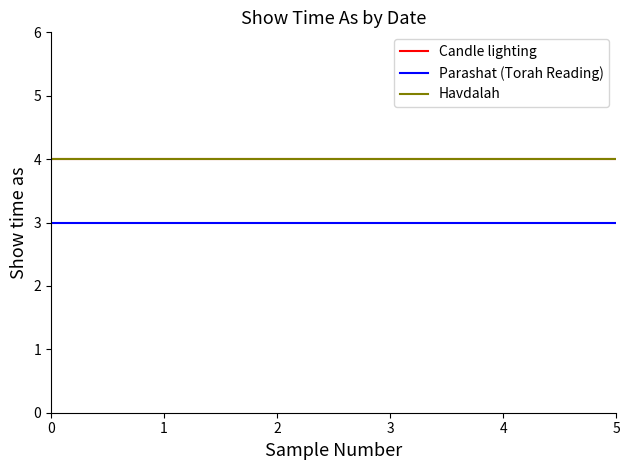

Which has a higher value, 3 or 0?

3